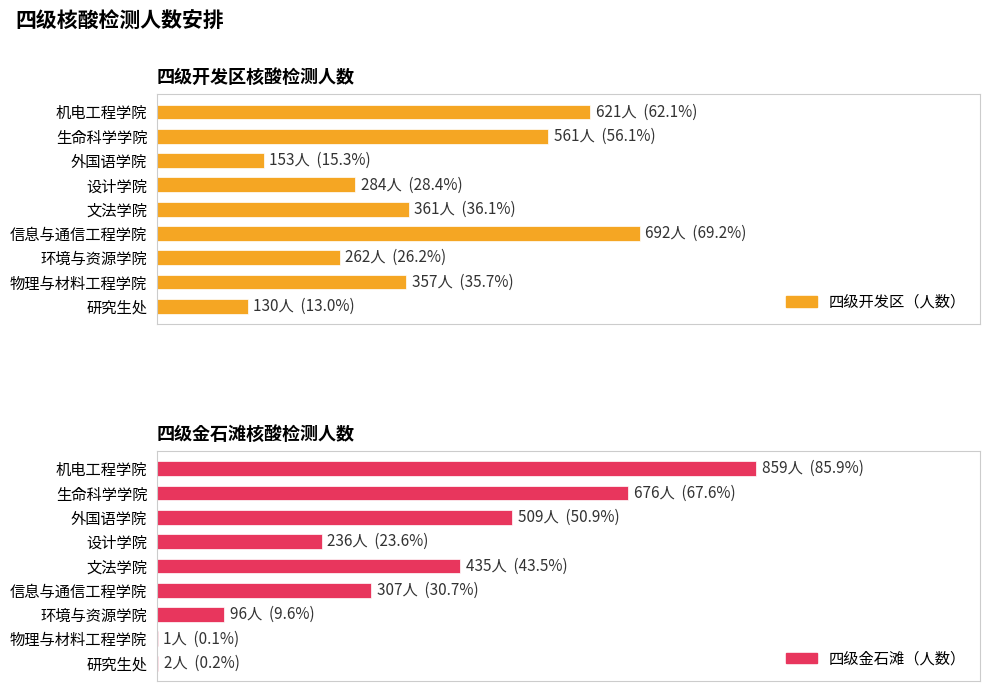

Which series has the largest total across all categories?

四级开发区（人数）